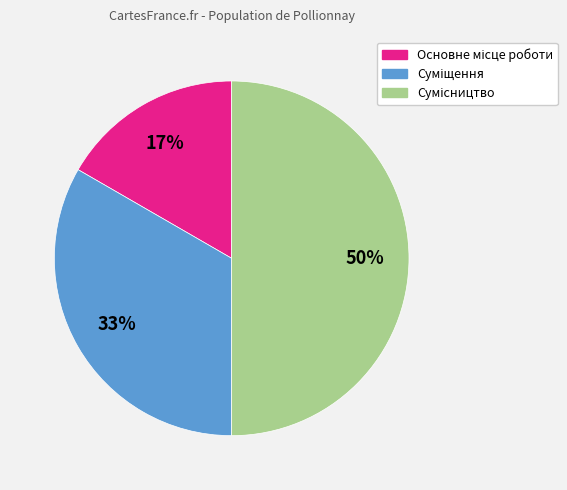

To the nearest percent, what is the average slice percentage?

33%